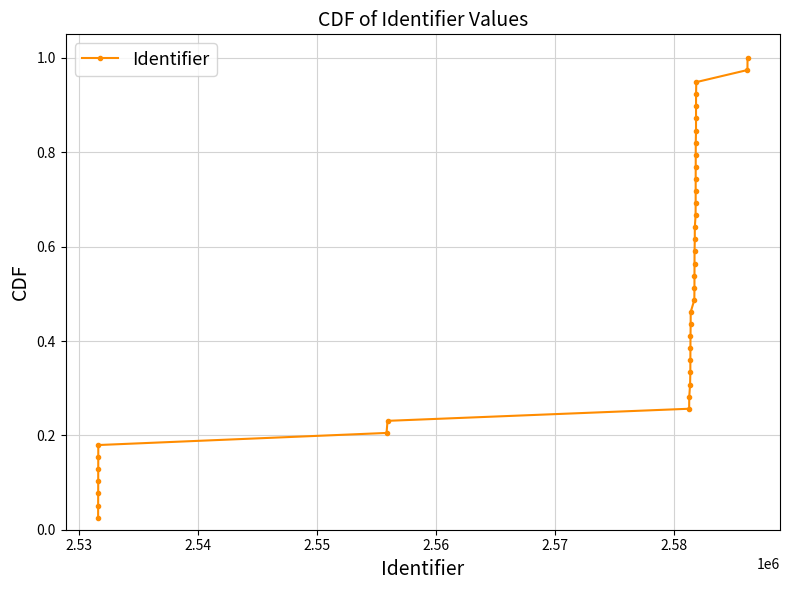

What is the sum of all values?

20.0